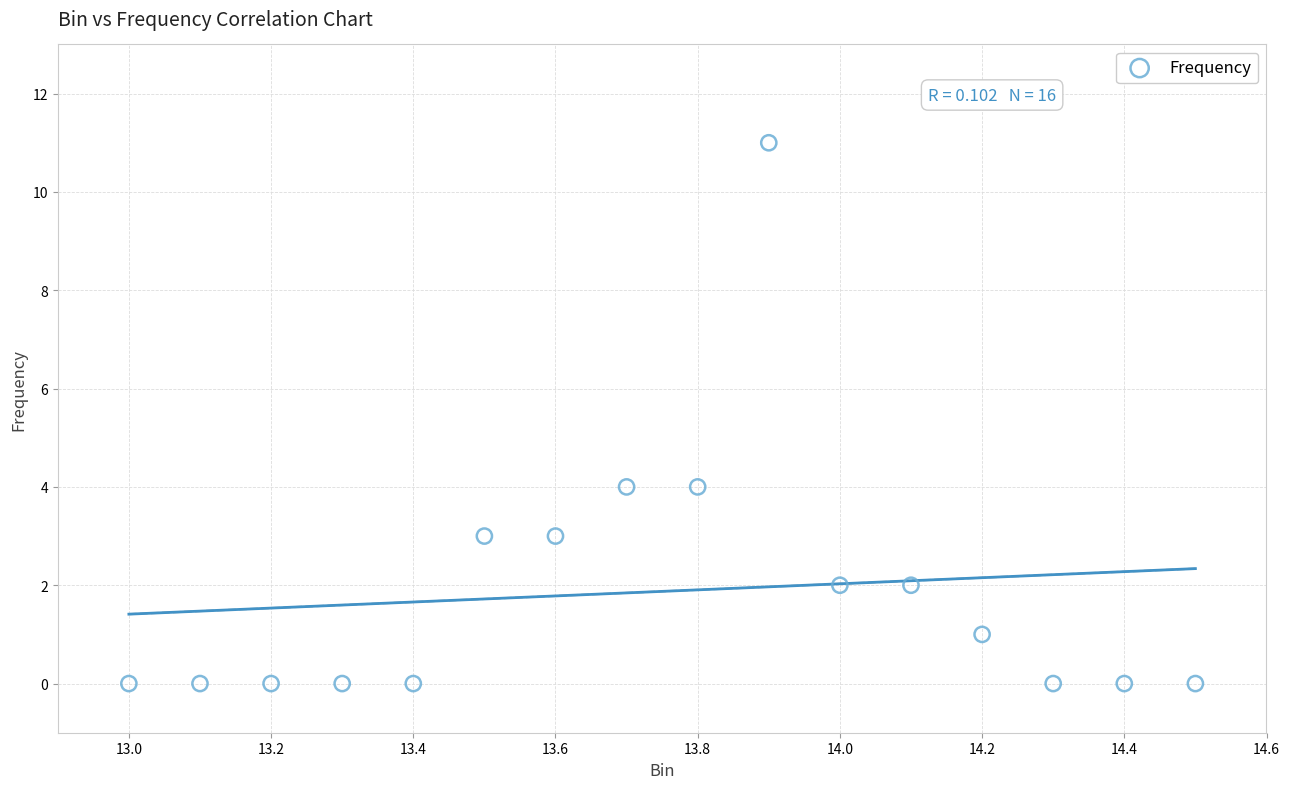

What is the range of Y values (max minus min)?

11